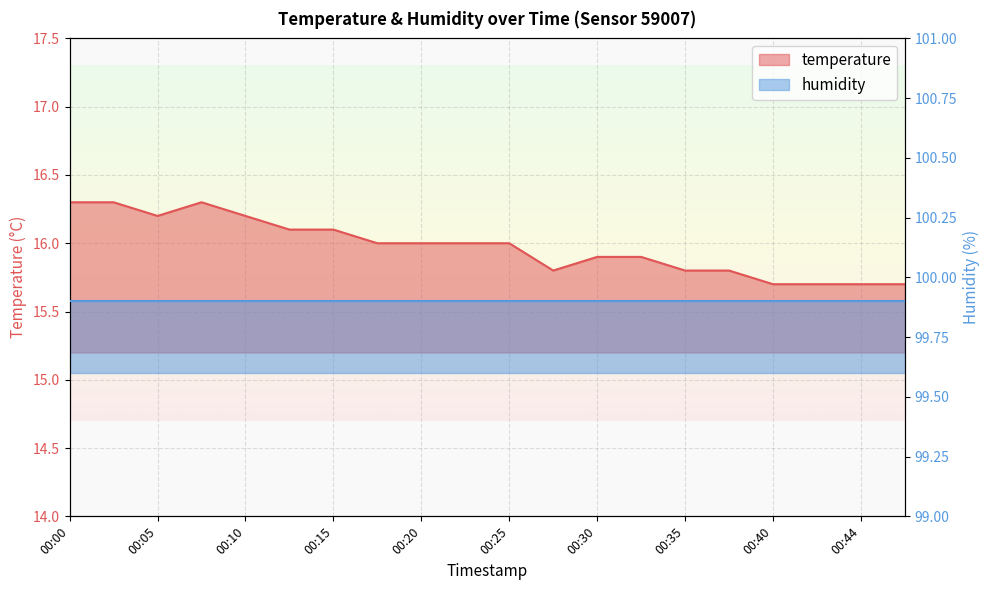

Is it true that the value at 00:35 is 15.8?

True